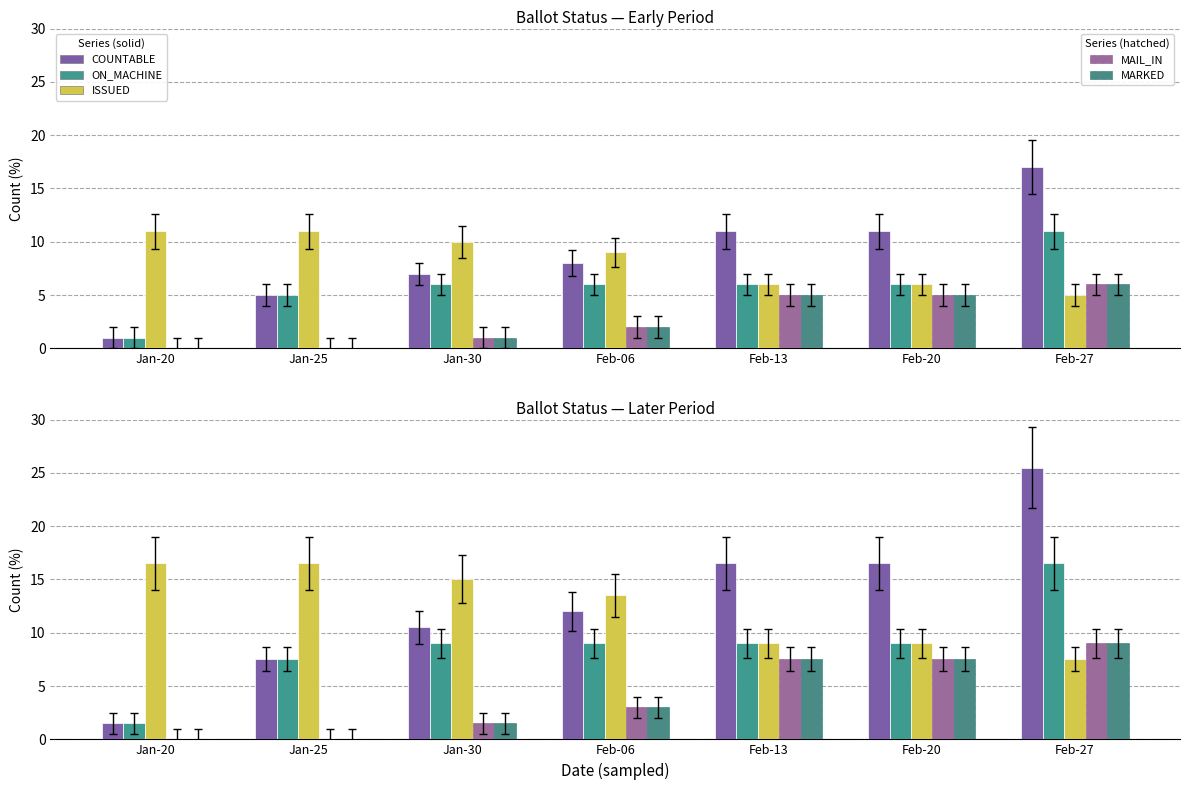

What is the difference between the maximum and minimum values in the ON_MACHINE series?

15.0